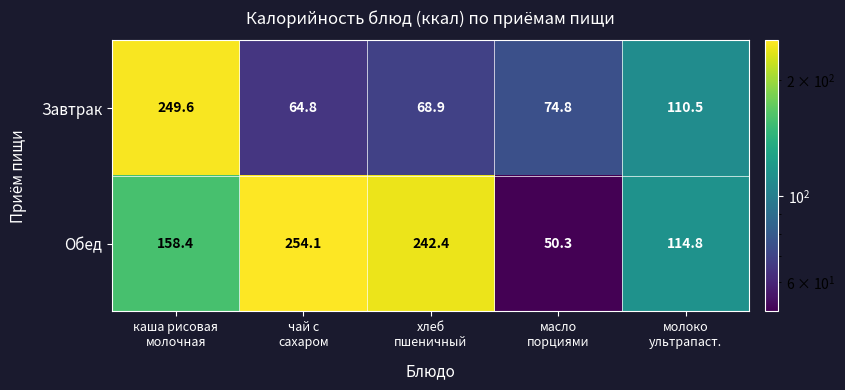

At how many categories does at least one series exceed 98?

4